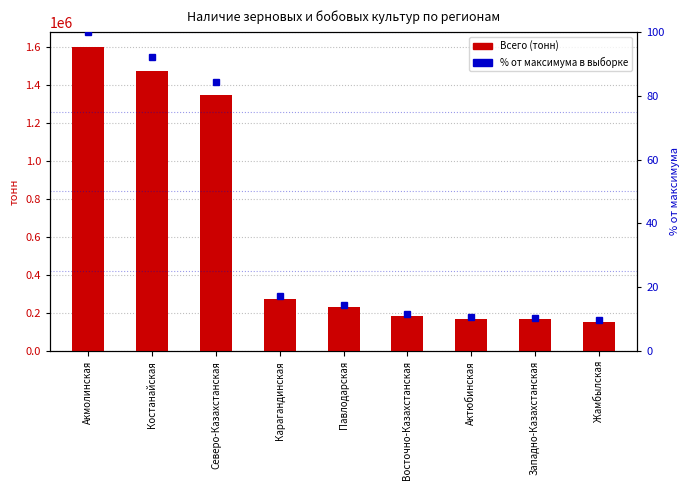

Count the number of data series in this chart.

2